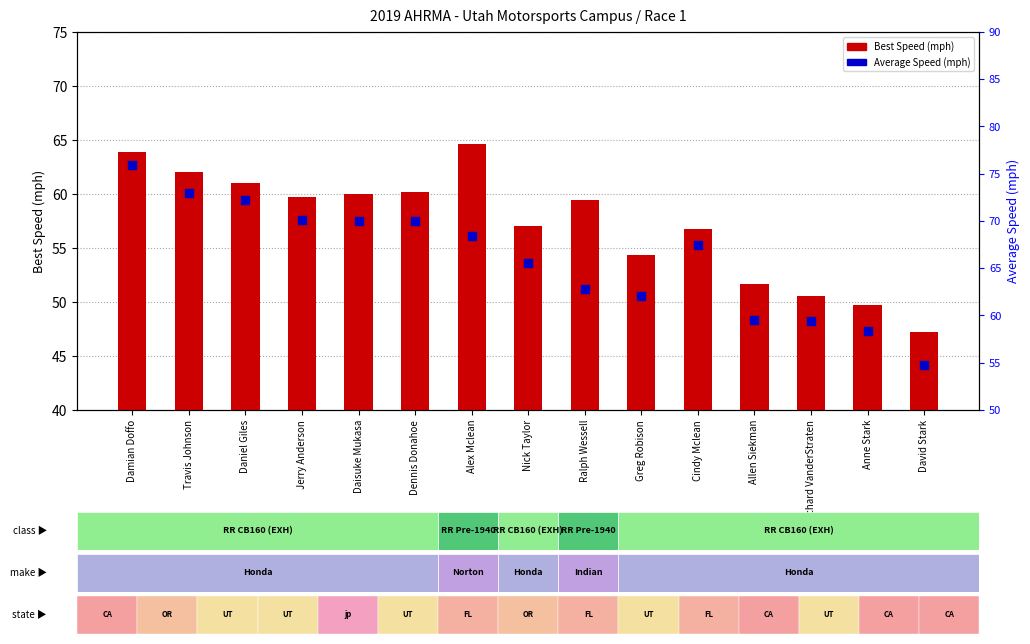

What are all the series names shown in the legend?

Best Speed (mph), Average Speed (mph)